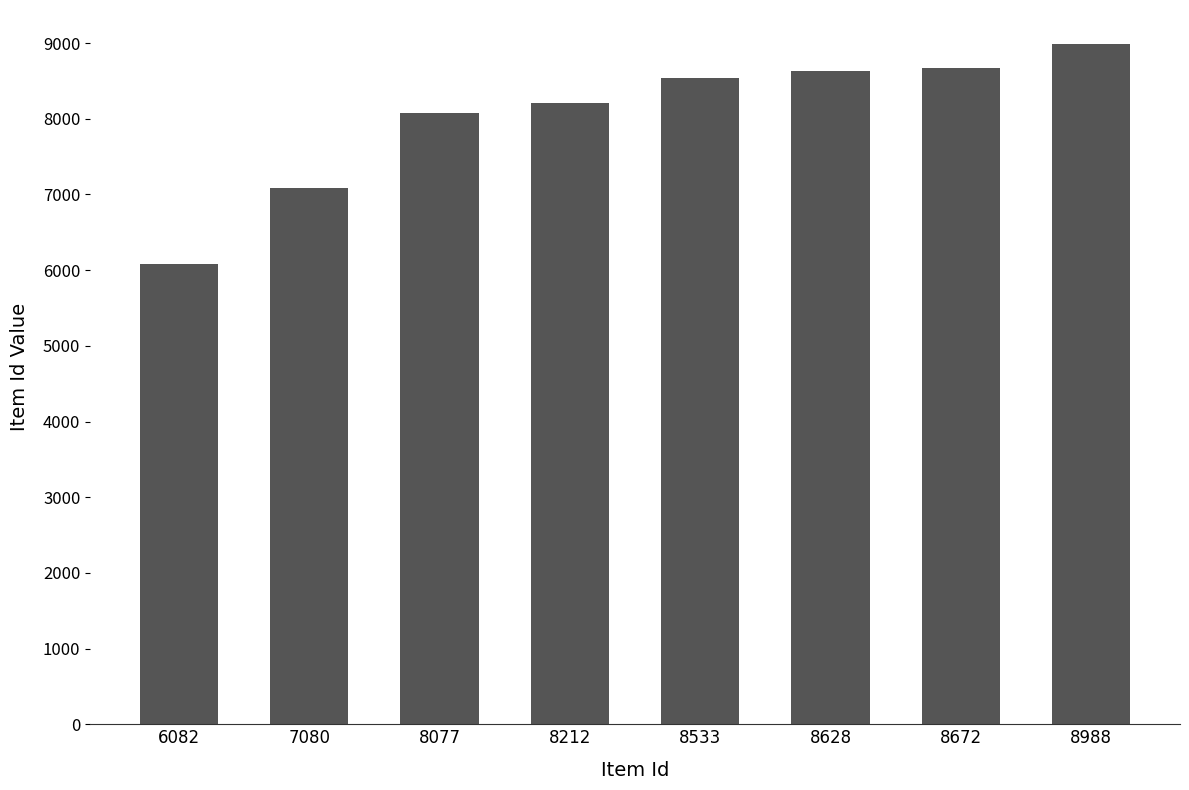

Which label corresponds to the largest value in the chart?

8988